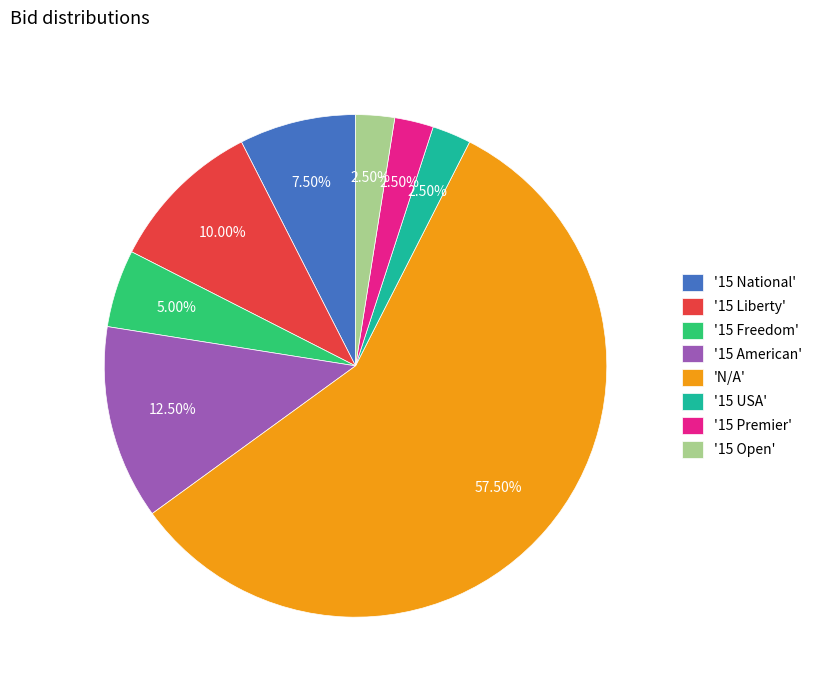

What is the majority slice?

'N/A'